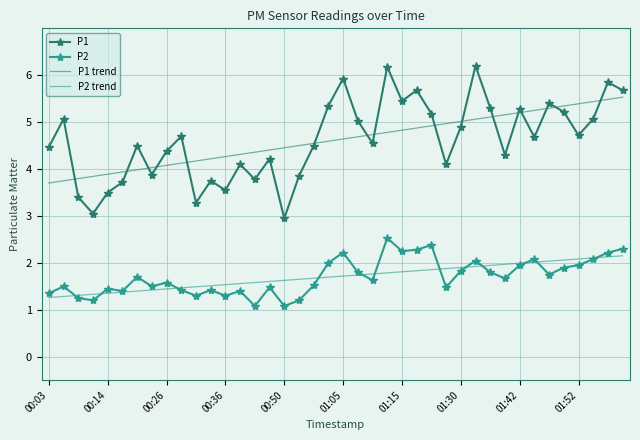

Which series has the widest spread of values?

P1